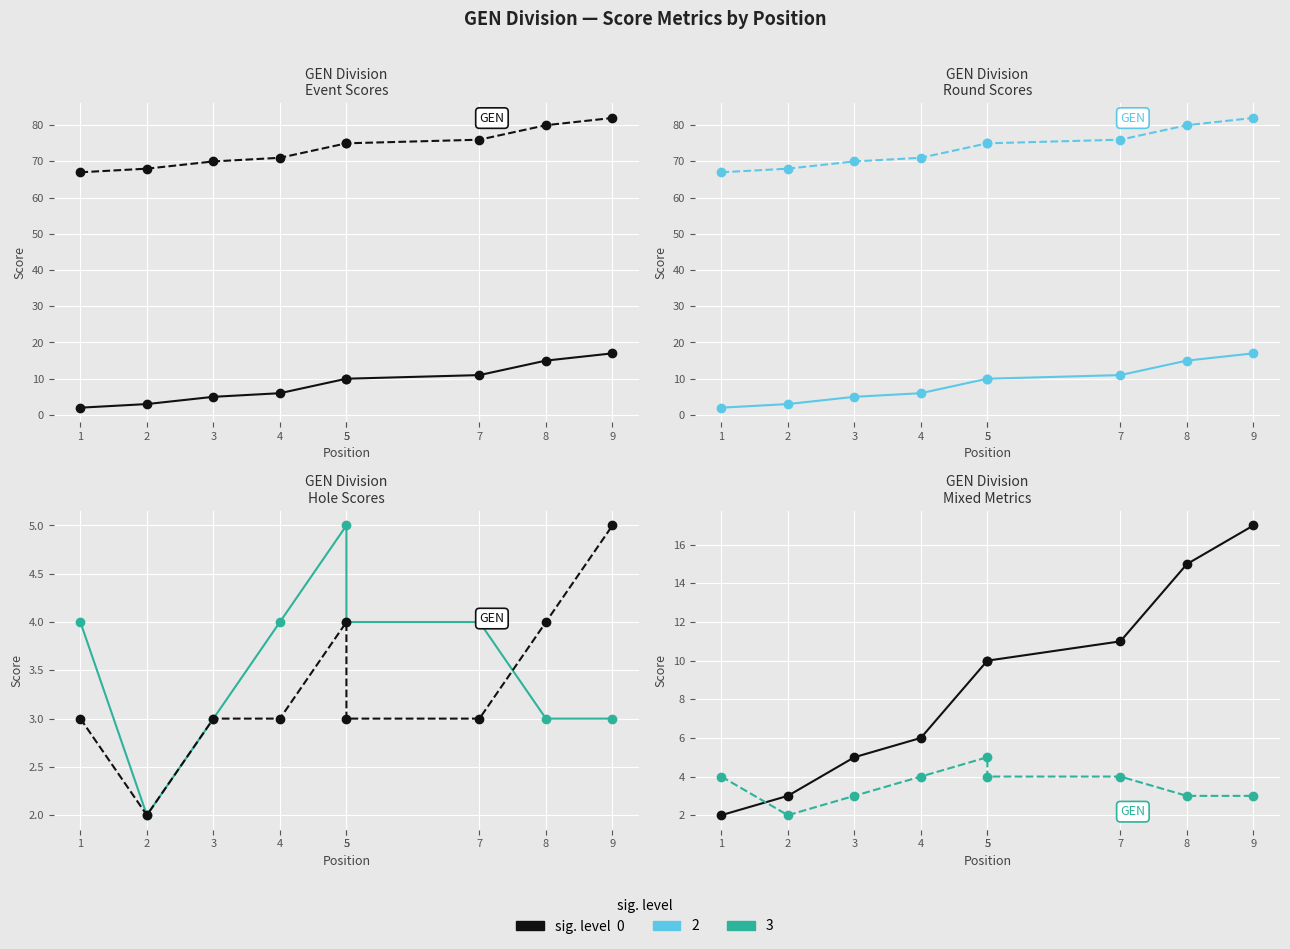

What is the total value across all series at 2?

146